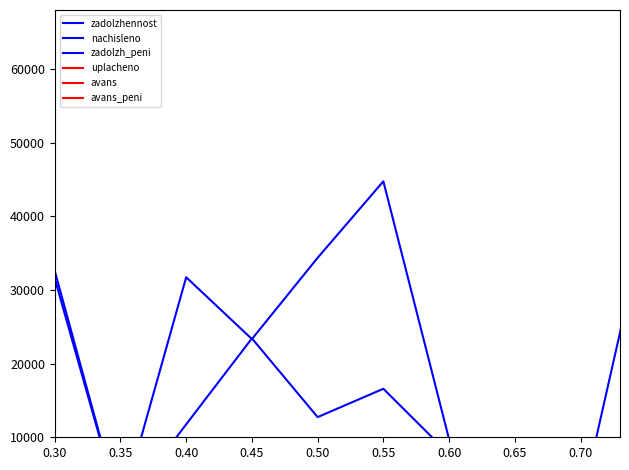

The zadolzh_peni series shows 10677.5 at 0.55. True or false?

False